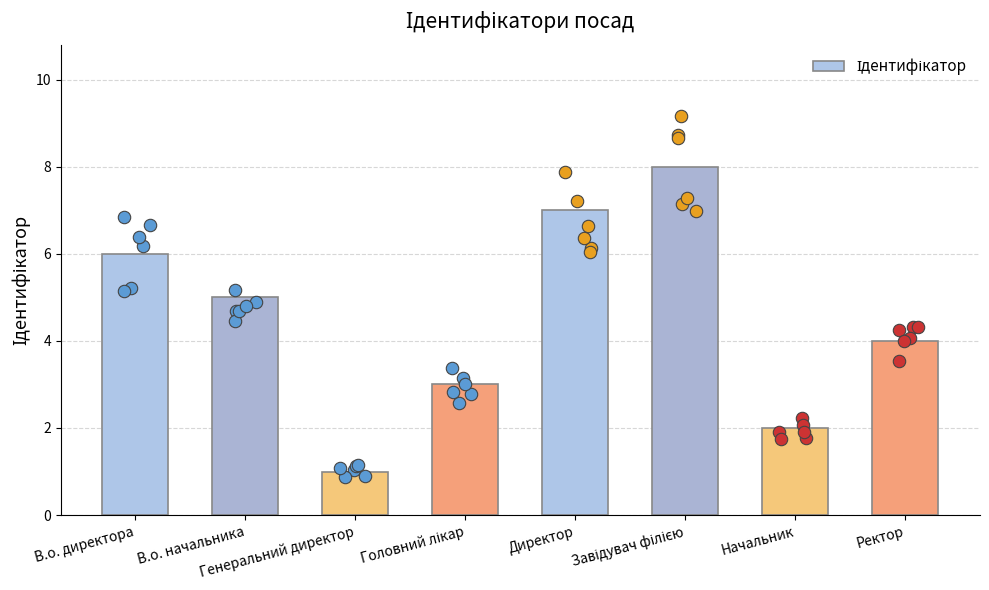

Approximately how many times larger is the value at В.о. начальника compared to Ректор?

1.2